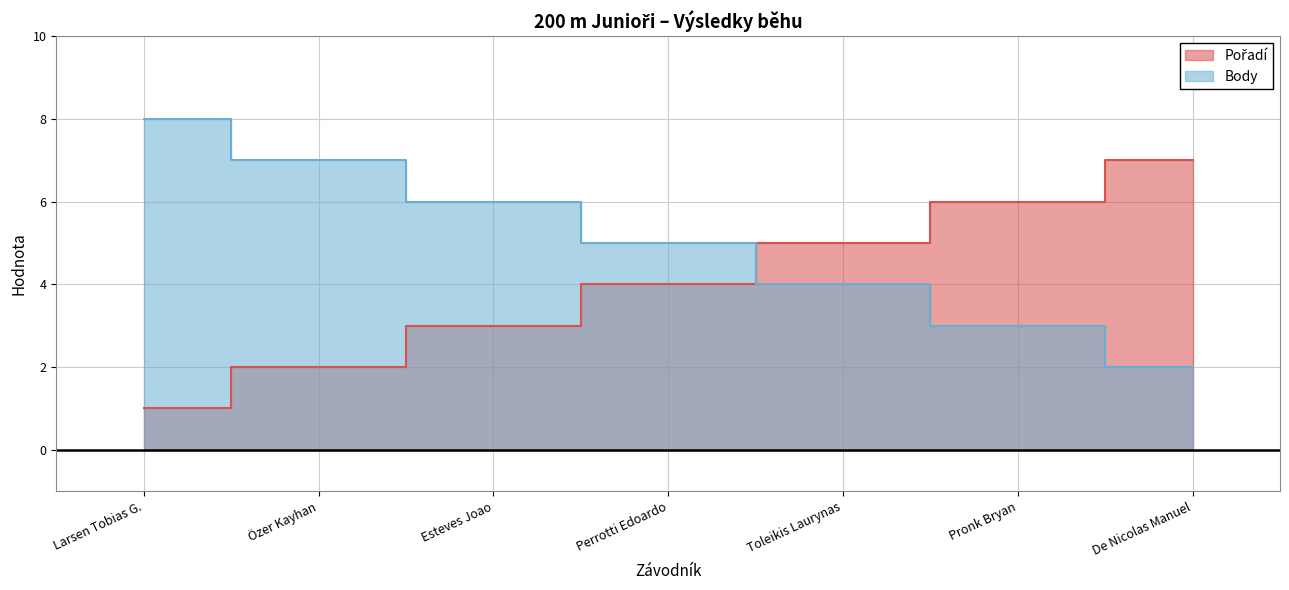

The Body series shows 2 at Perrotti Edoardo. True or false?

False